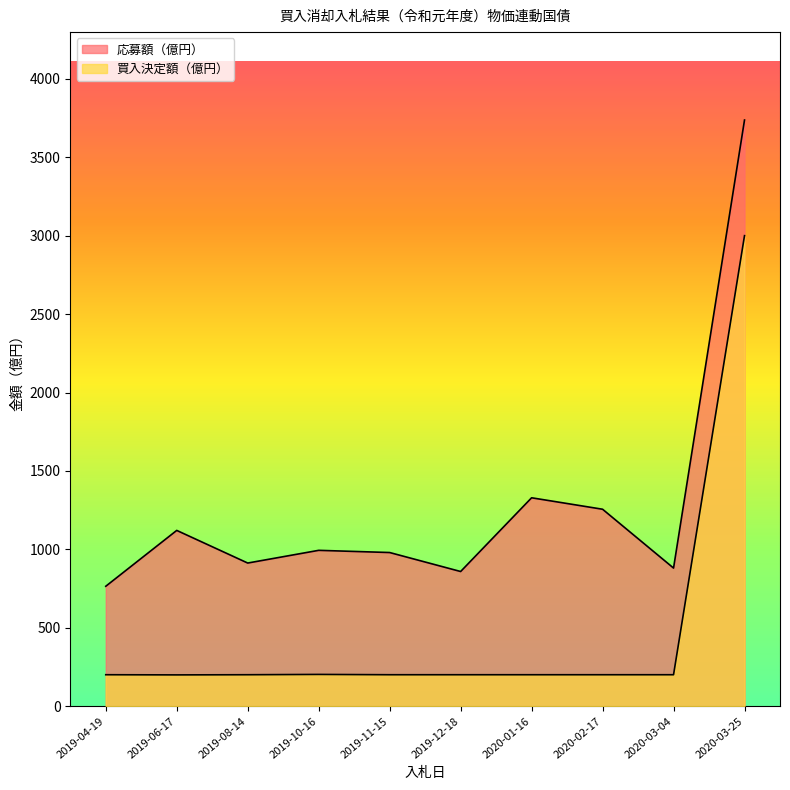

What are all the series names shown in the legend?

応募額（億円）, 買入決定額（億円）